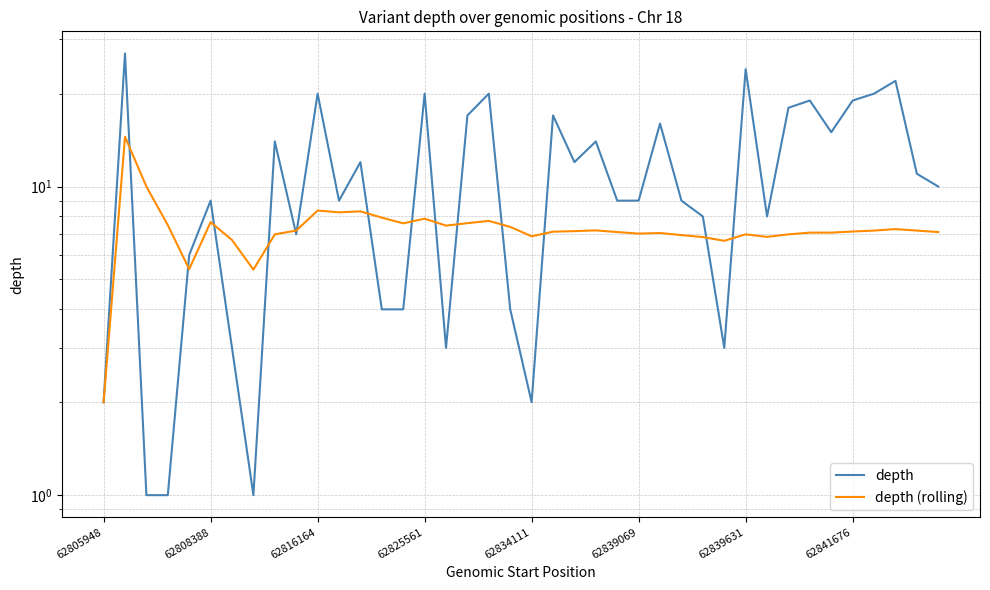

How many interior local valleys does the depth (rolling) series have?

9